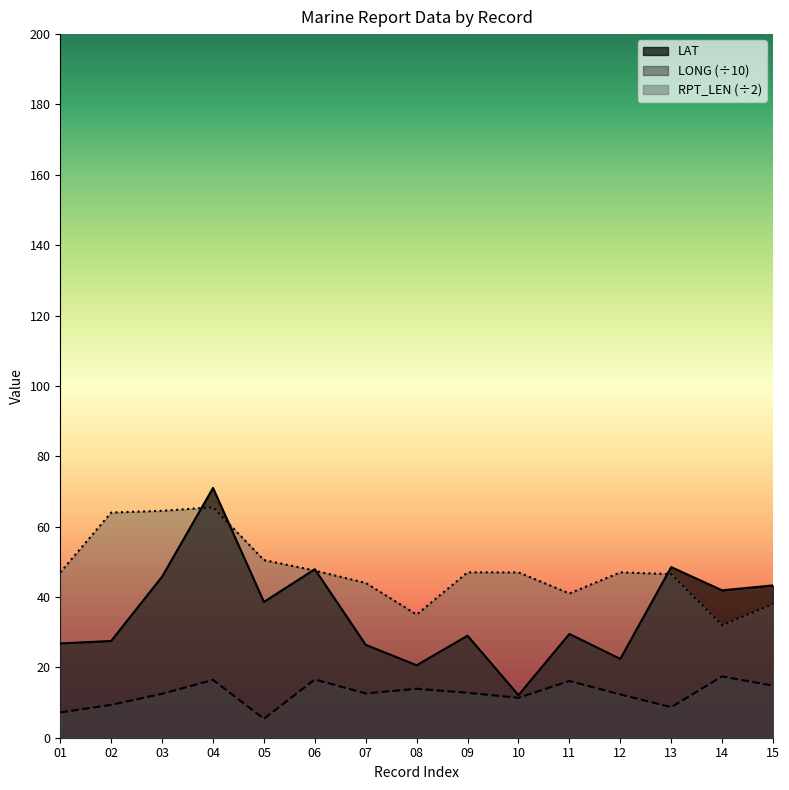

What are all the series names shown in the legend?

LAT, LONG (÷10), RPT_LEN (÷2)